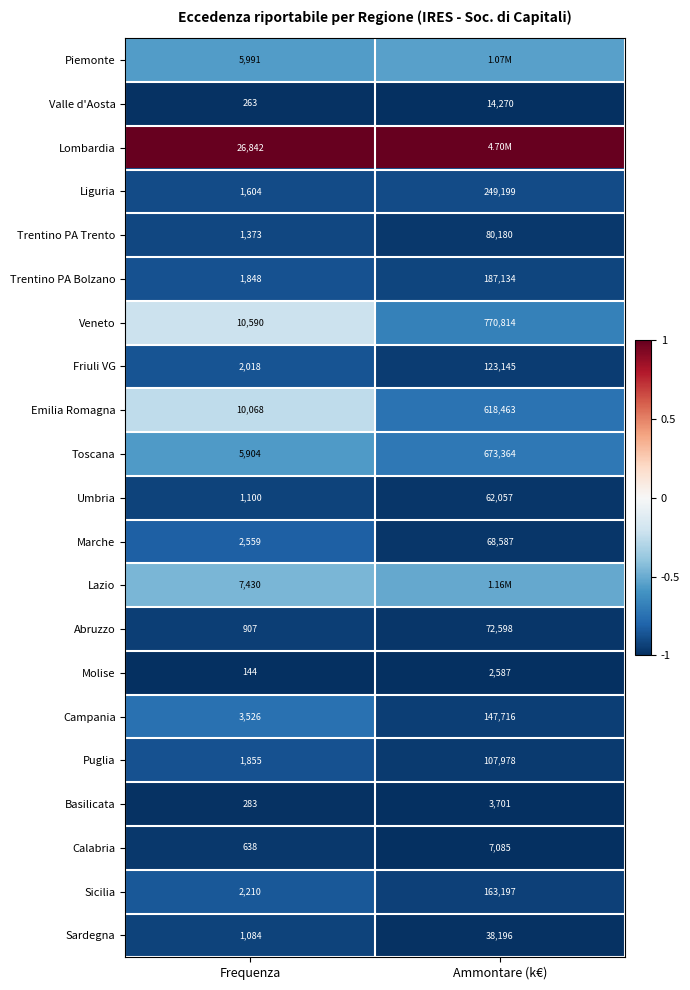

Is the value of Sardegna at Frequenza greater than the value of Molise at Frequenza?

Yes